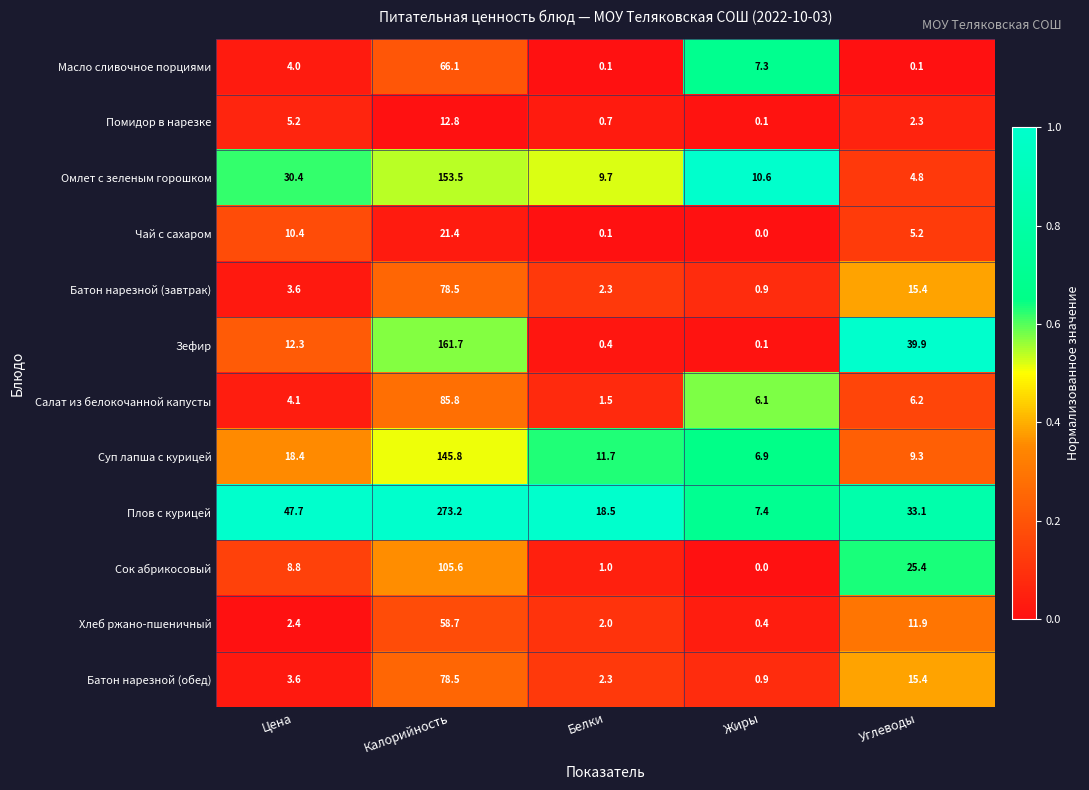

List the labels in order of Помидор в нарезке value, largest first.

Калорийность, Цена, Углеводы, Белки, Жиры